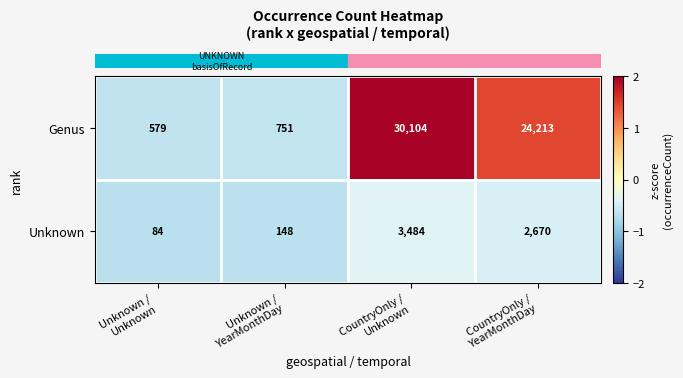

Reading left to right, extract all data points from this chart.

Genus: 579	751	30104	24213
Unknown: 84	148	3484	2670